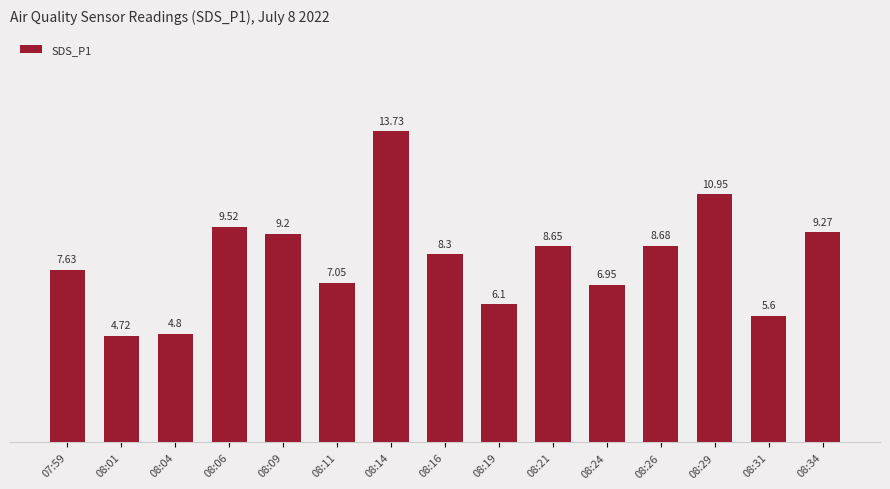

List the labels in order of value, smallest first.

08:01, 08:04, 08:31, 08:19, 08:24, 08:11, 07:59, 08:16, 08:21, 08:26, 08:09, 08:34, 08:06, 08:29, 08:14